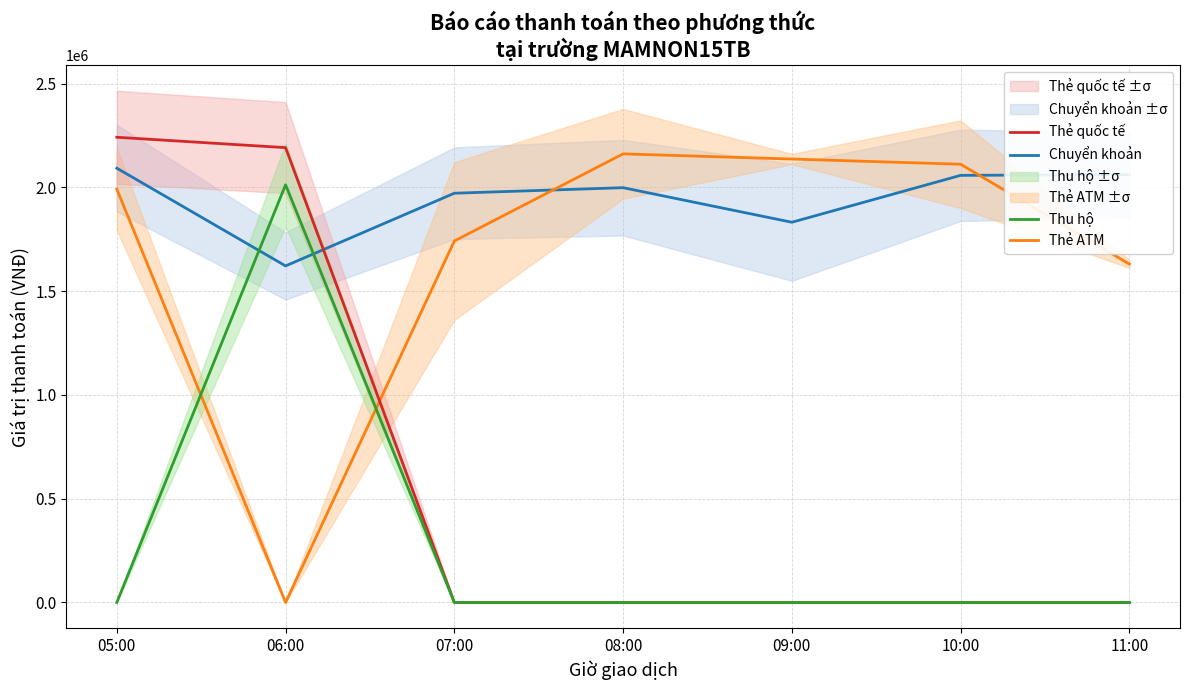

Does the chart display data point markers on the line(s)?

No